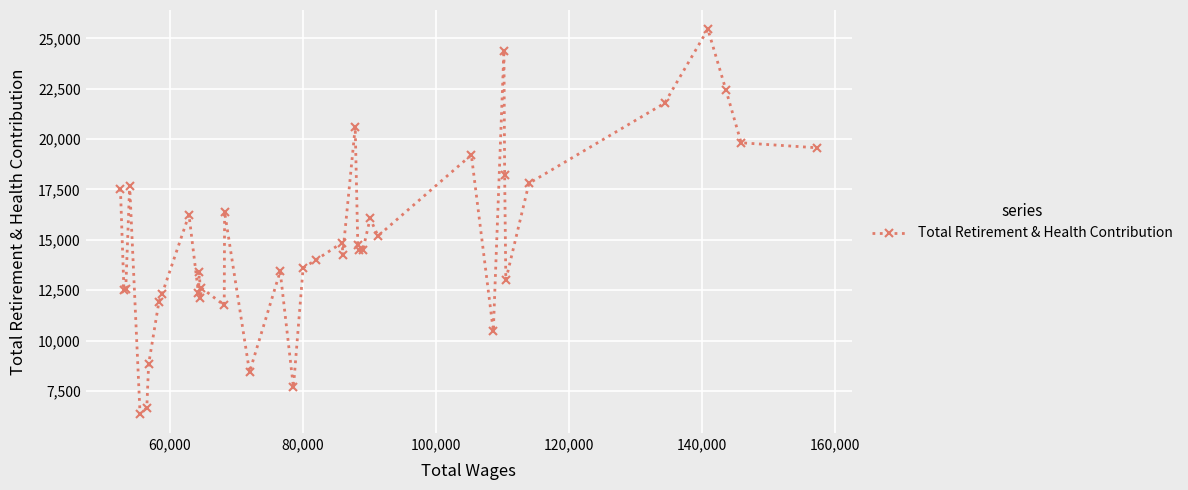

What is the value of the 26th point from the left?

14497